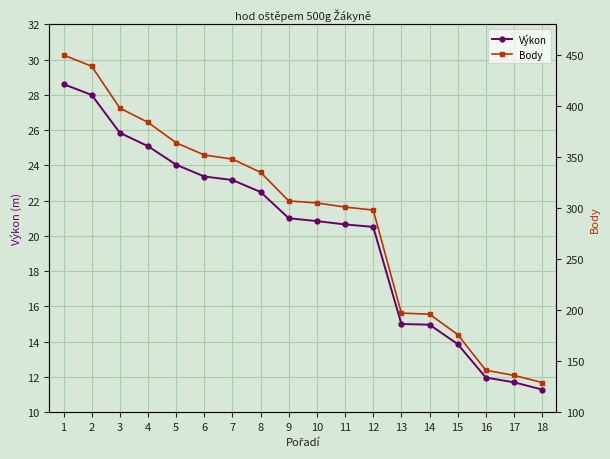

True or false: Body and Výkon cross at least once.

False